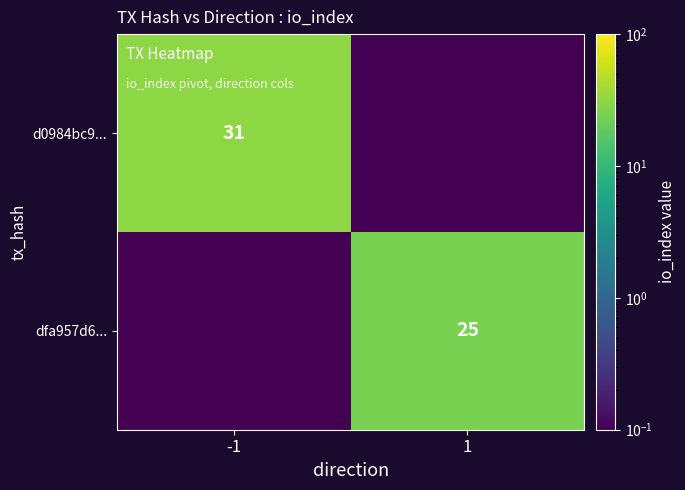

Is the value of d0984bc9... at -1 greater than the value of dfa957d6... at 1?

Yes